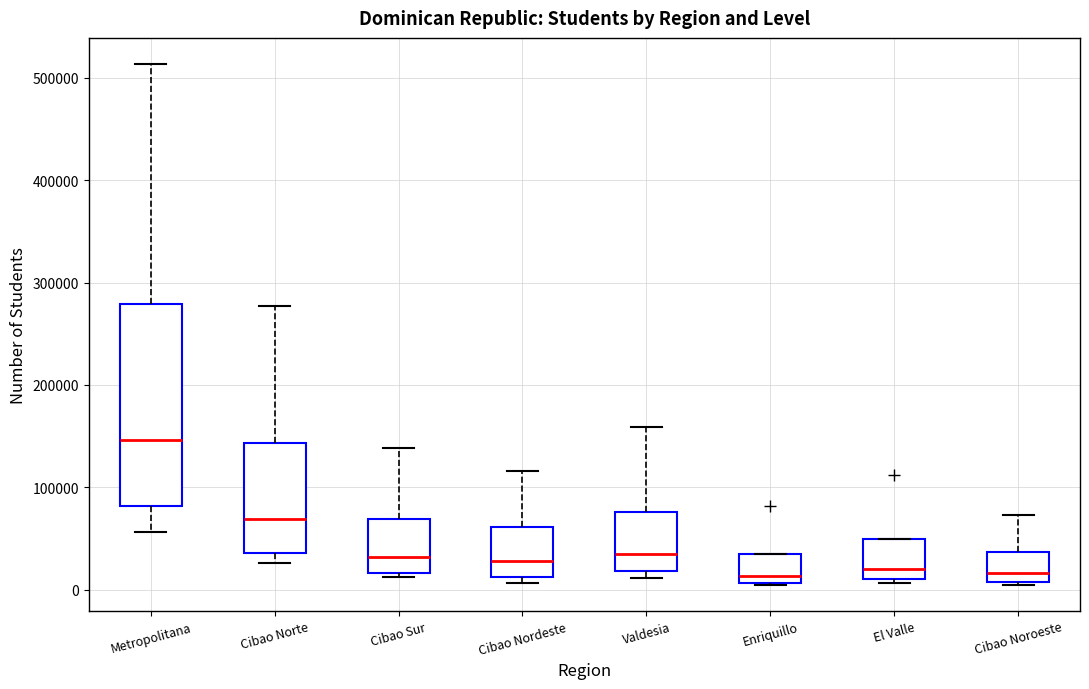

Where does the upper whisker of the box for Cibao Noroeste end on the y-axis? The values are not printed on the chart, so give them approximately, as read against the axis.

70000